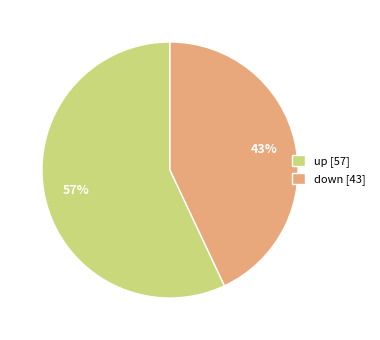

True or false: up [57] accounts for 57% of the total.

True